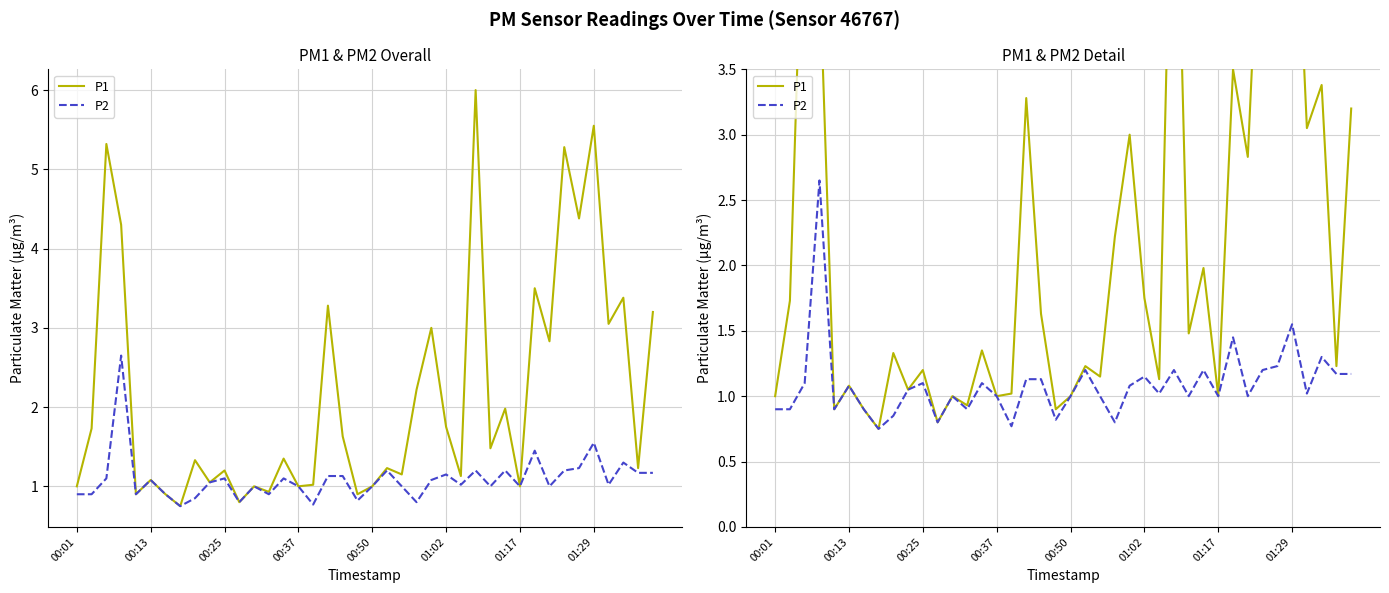

Which series has the largest total across all categories?

P1